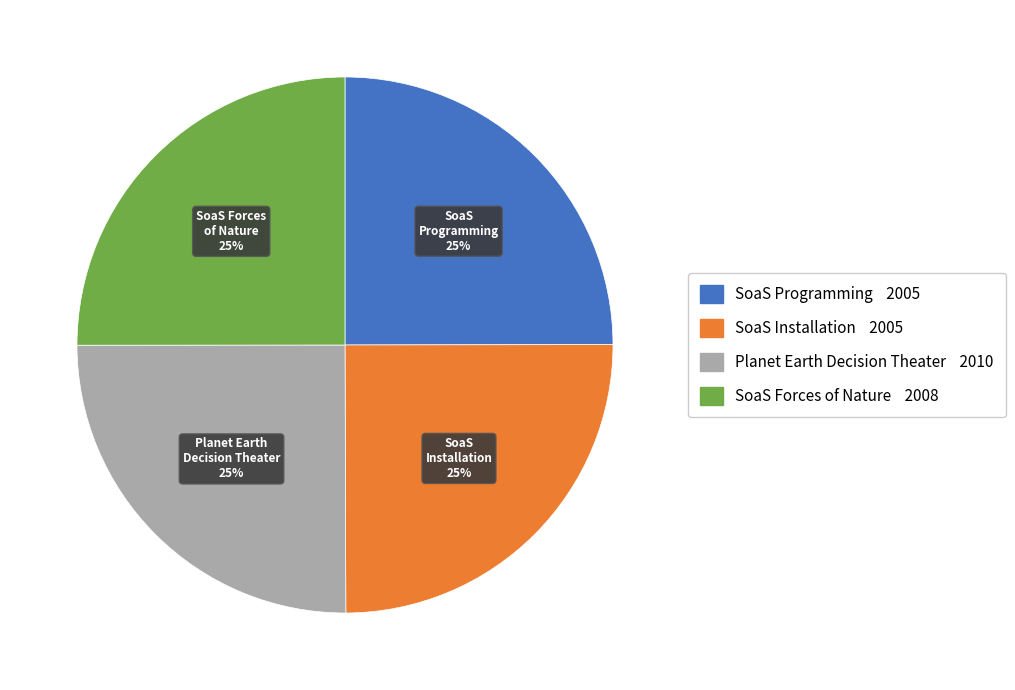

Does any single category account for the majority?

No